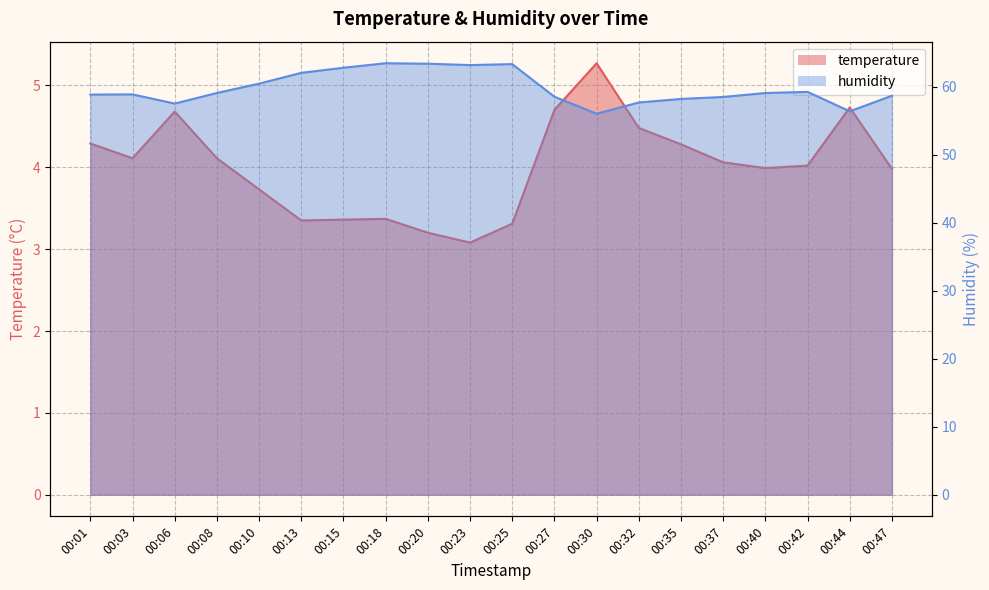

True or false: humidity has a value of 79.5 at 00:32.

False